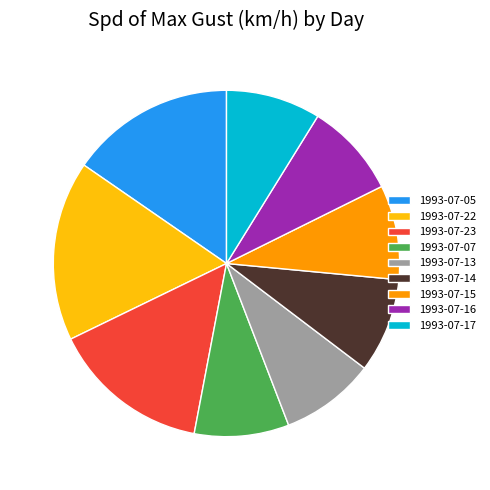

How many slices are in this pie chart?

9